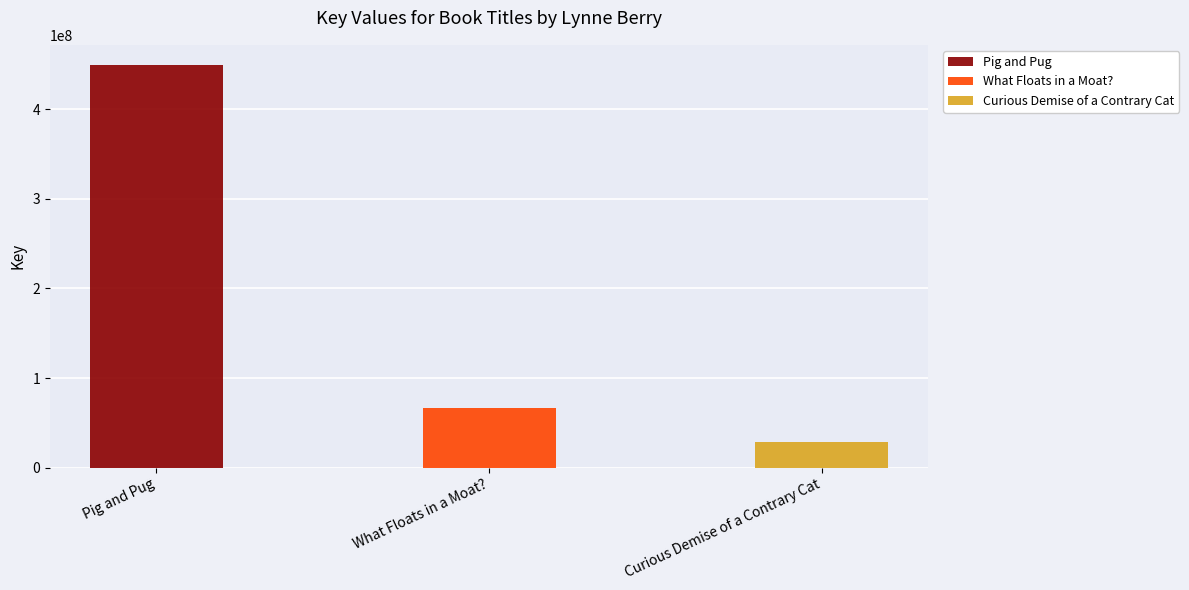

Which category has the highest value across all series?

Pig and Pug